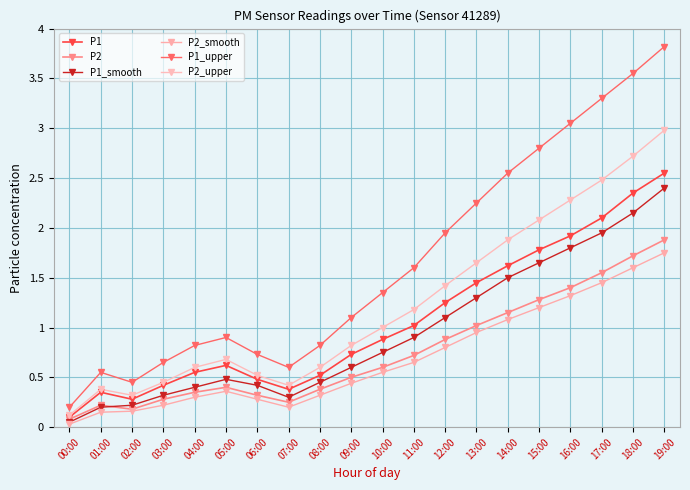

What is the maximum value for P2?

1.9